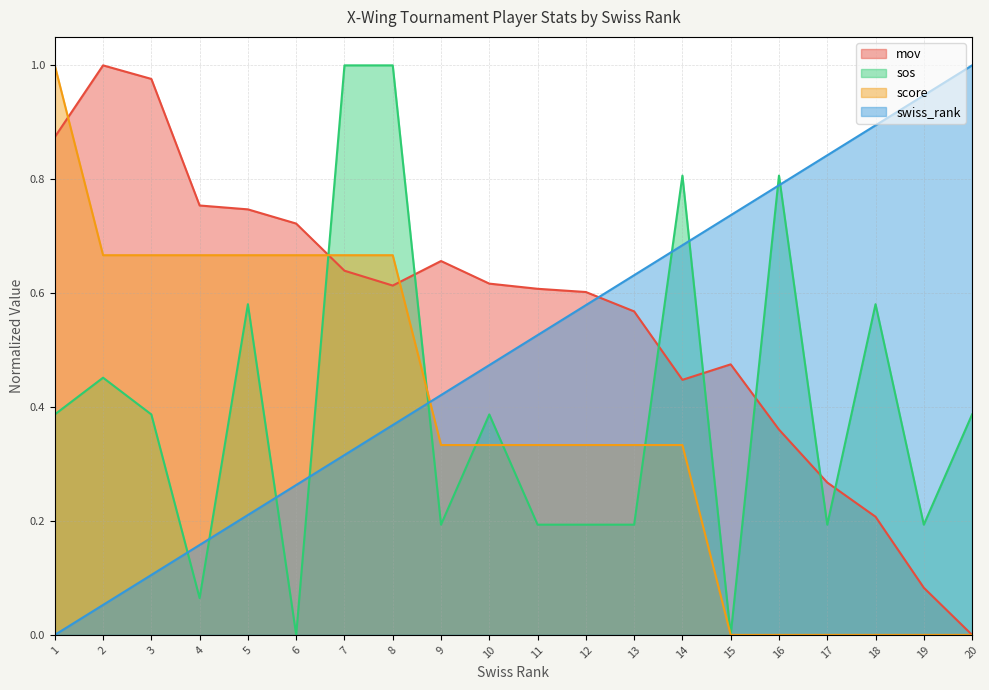

Is it true that score equals 0.3 at 10?

True